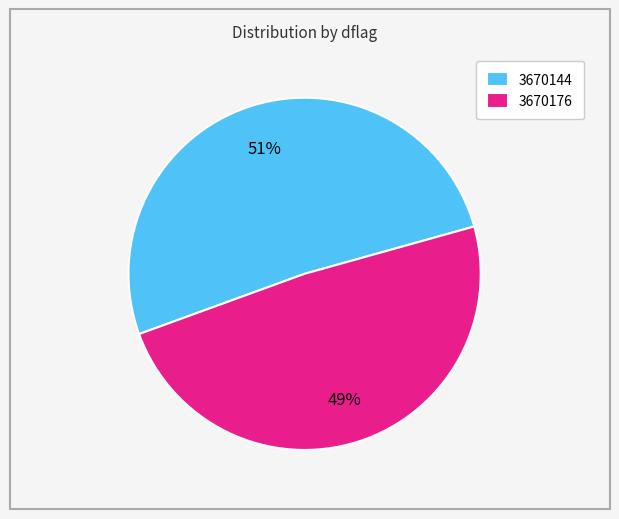

To the nearest percent, what percentage of the pie is 3670144?

51%